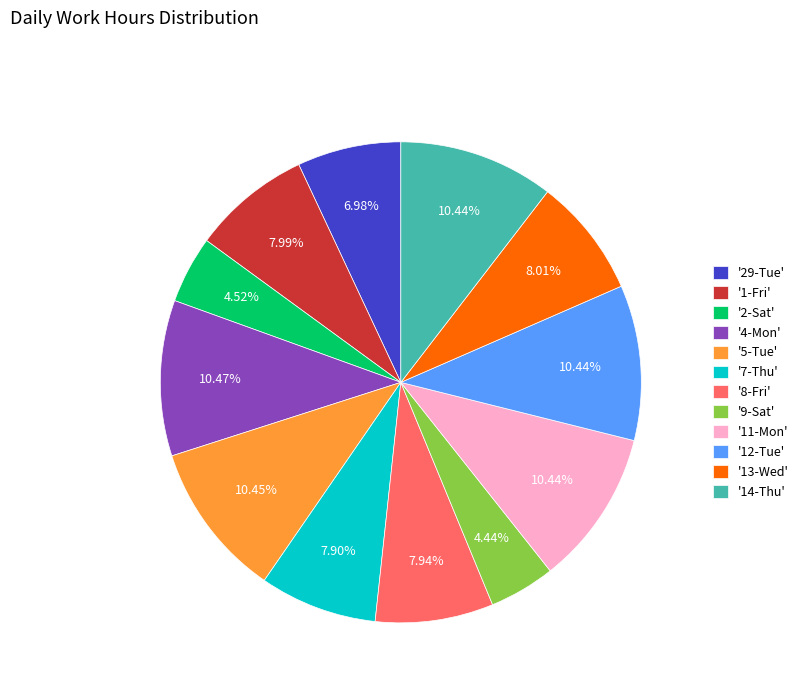

Is there a majority slice in this chart?

No